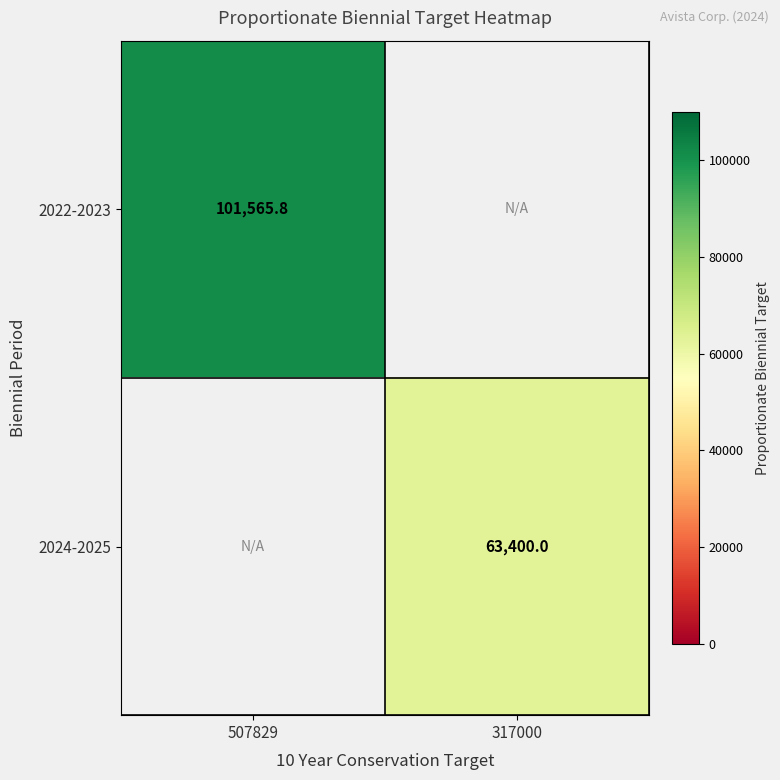

At which category does the chart reach its minimum across all series?

317000